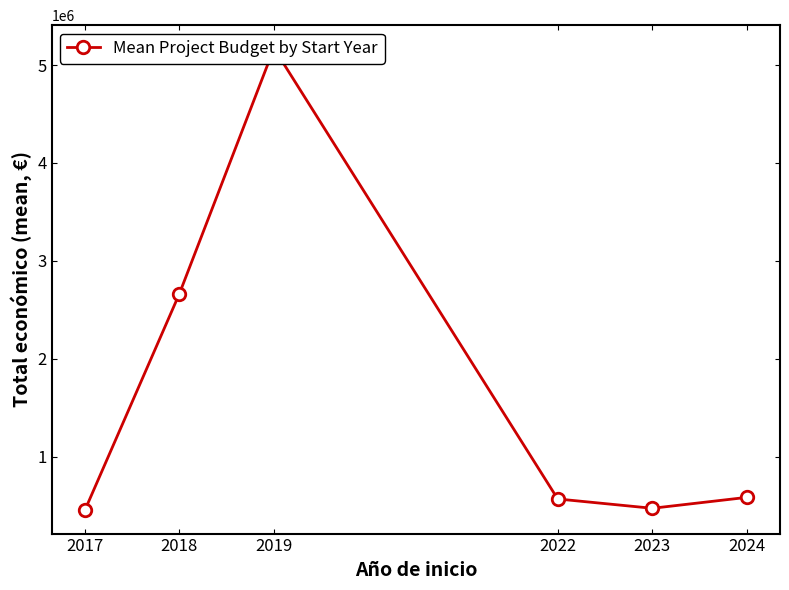

How many points are lower than both their immediate neighbors (excluding endpoints)?

1